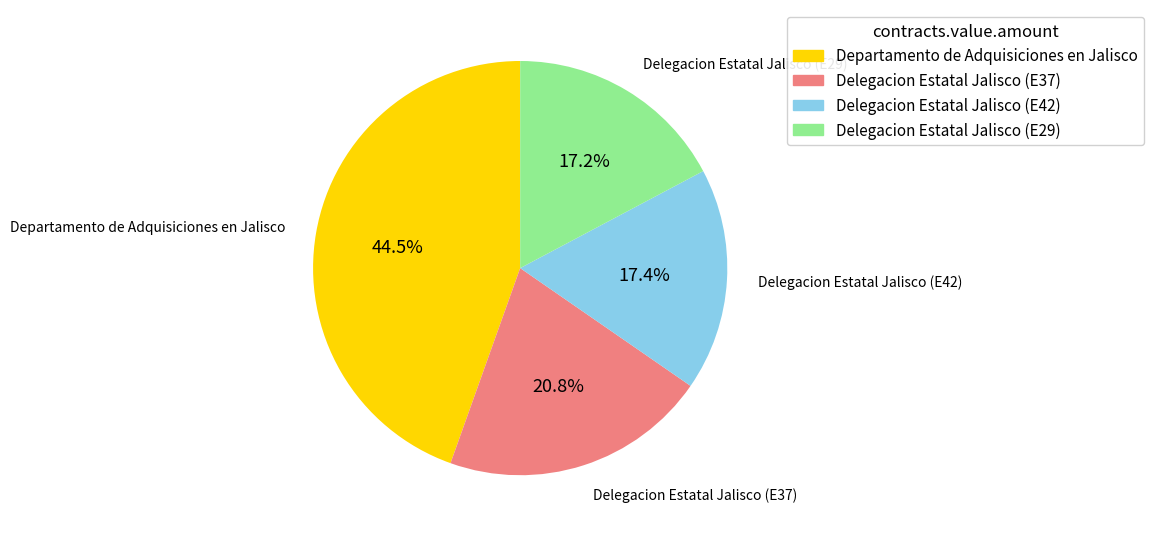

To the nearest percent, what percentage of the pie is Delegacion Estatal Jalisco (E37)?

21%